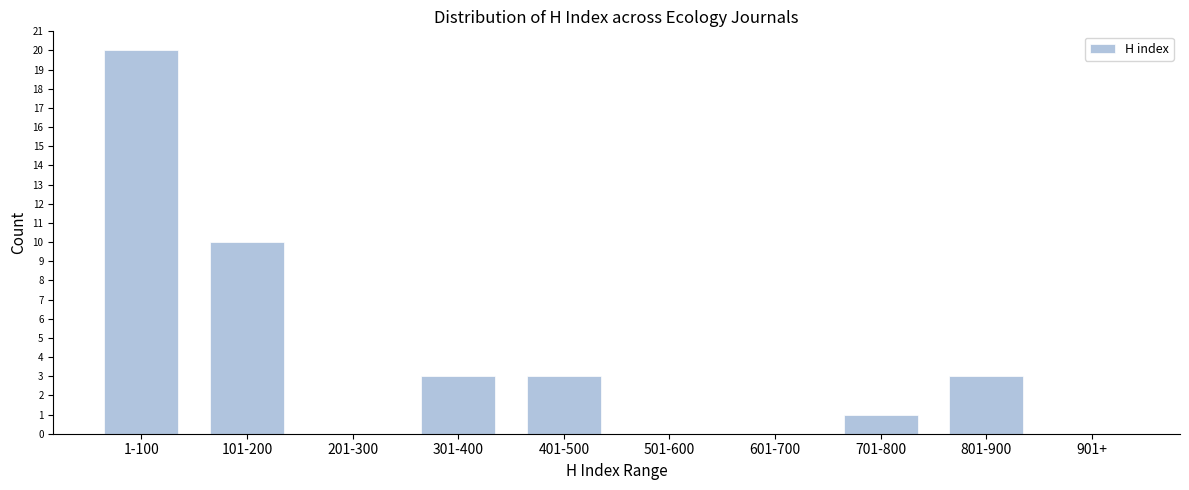

Reading left to right, extract all data points from this chart.

1-100=20	101-200=10	201-300=0	301-400=3	401-500=3	501-600=0	601-700=0	701-800=1	801-900=3	901+=0